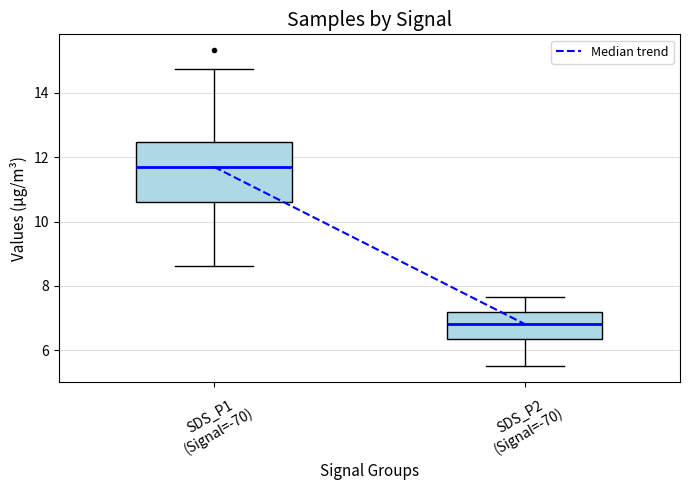

Where does the median line of the box for SDS_P1 (Signal=-70) sit on the y-axis? The values are not printed on the chart, so give them approximately, as read against the axis.

11.8